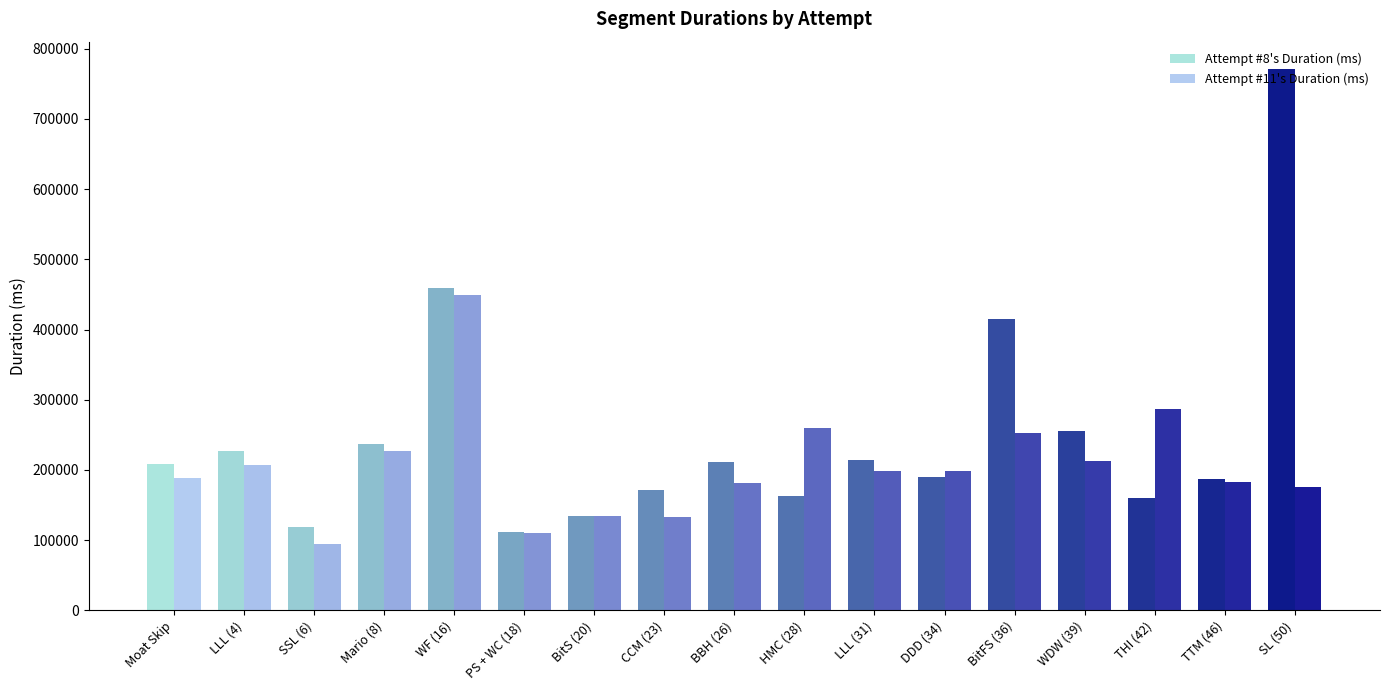

Which series changed the most between LLL (4) and BitS (20)?

Attempt #8's Duration (ms)